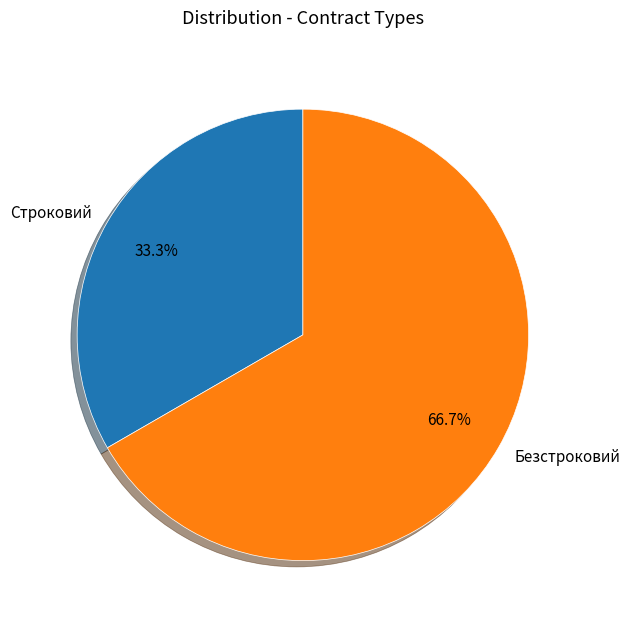

Which category has the smallest portion of the pie?

Строковий